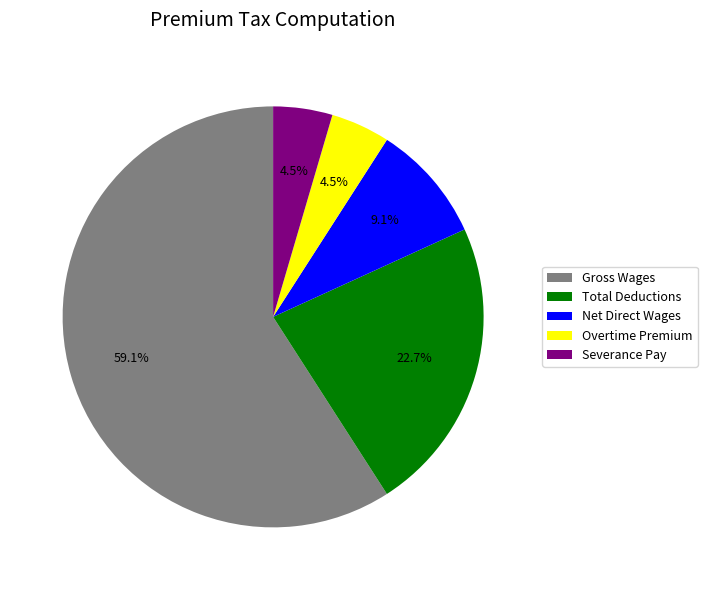

Which category has the biggest portion of the pie?

Gross Wages